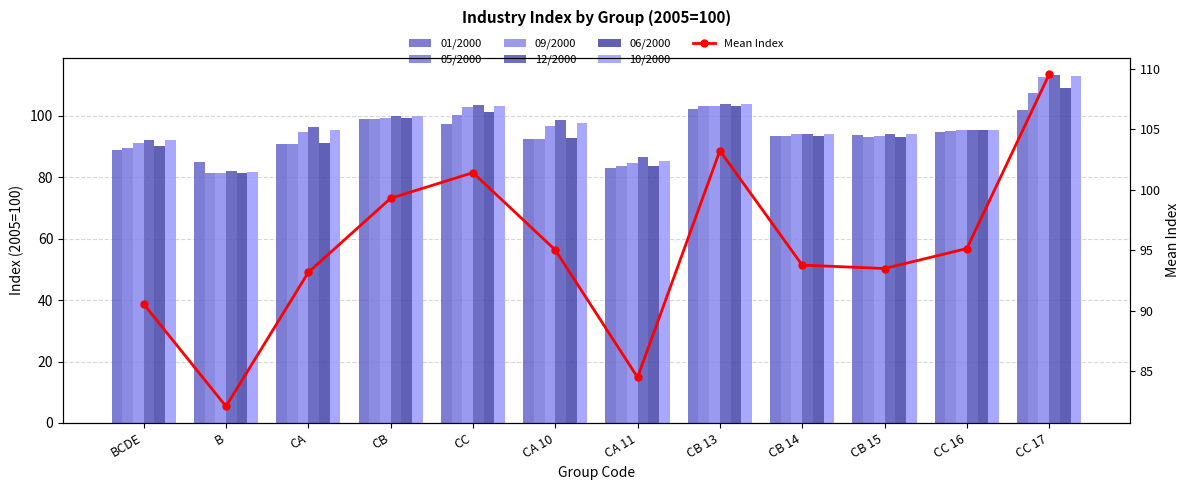

At which category is the sum across all series the highest?

CC 17